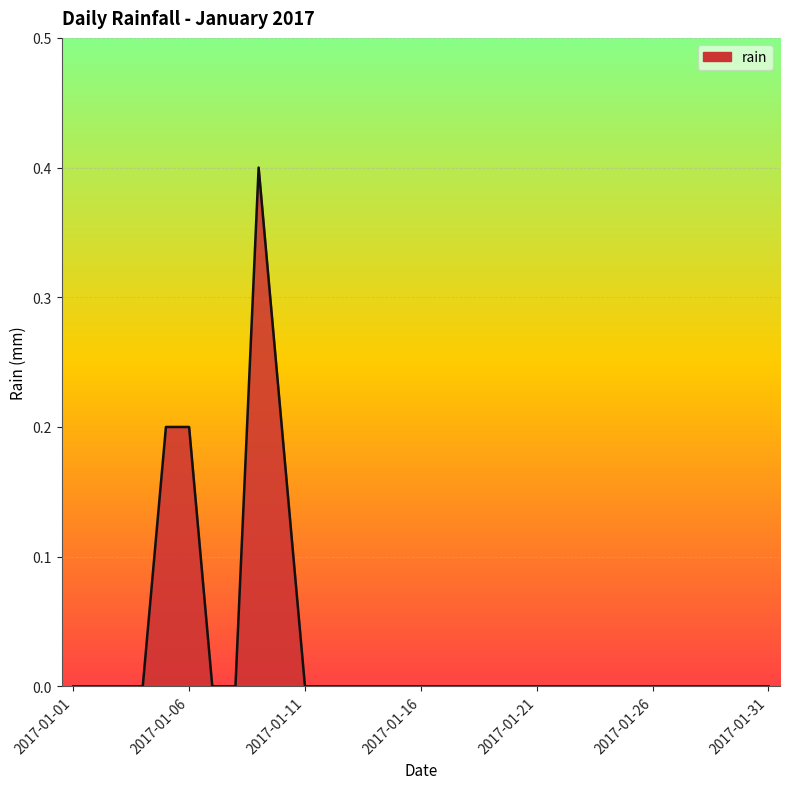

What is the difference between the maximum and minimum values?

0.4